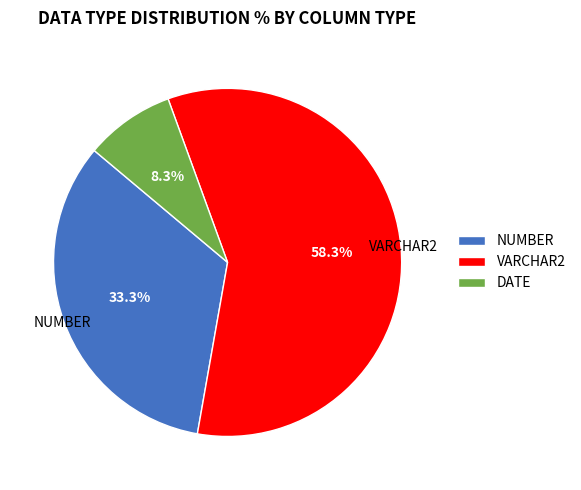

Rank the categories by value from highest to lowest.

VARCHAR2, NUMBER, DATE